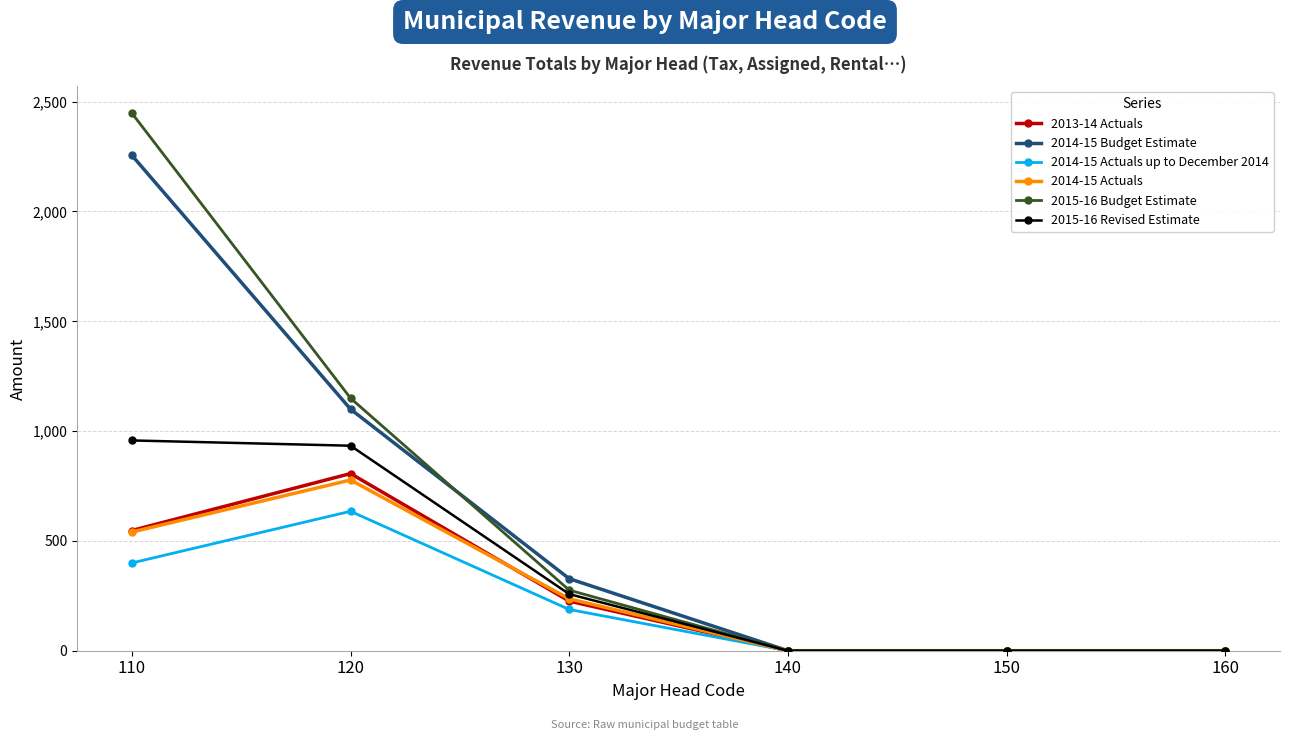

Reading right to left, list all the values displayed in this chart.

2013-14 Actuals: 0.0	0.0	0.0	225.9	806.7	547.4
2014-15 Budget Estimate: 0.0	0.0	0.0	328.0	1100.0	2256.0
2014-15 Actuals up to December 2014: 0.0	0.0	0.0	187.8	634.9	399.7
2014-15 Actuals: 0.0	0.0	0.0	236.4	777.4	540.5
2015-16 Budget Estimate: 0.0	0.0	0.0	275.8	1150.0	2448.2
2015-16 Revised Estimate: 0.0	0.0	0.0	257.7	933.5	957.5